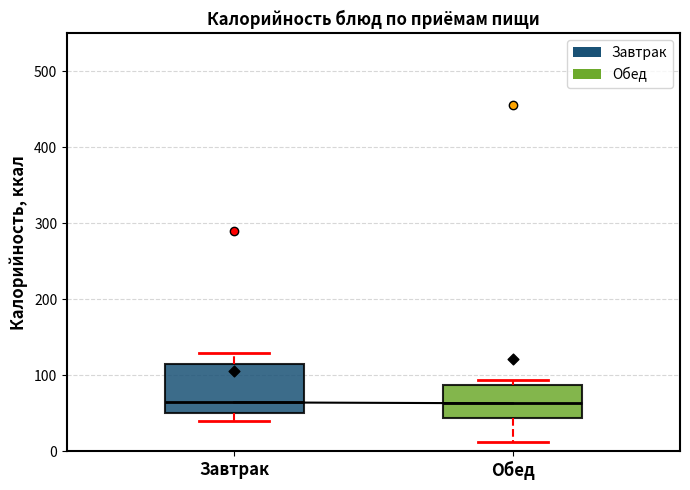

Reading left to right, read every box against the y-axis: the position of its median line, the range the box covers, and the ends of its whiskers. The values are not printed on the chart, so give them approximately, as read against the axis.

Завтрак: median 60, box 50 to 110, whiskers 40 to 130
Обед: median 60, box 40 to 90, whiskers 10 to 90 (just above the box's upper edge)